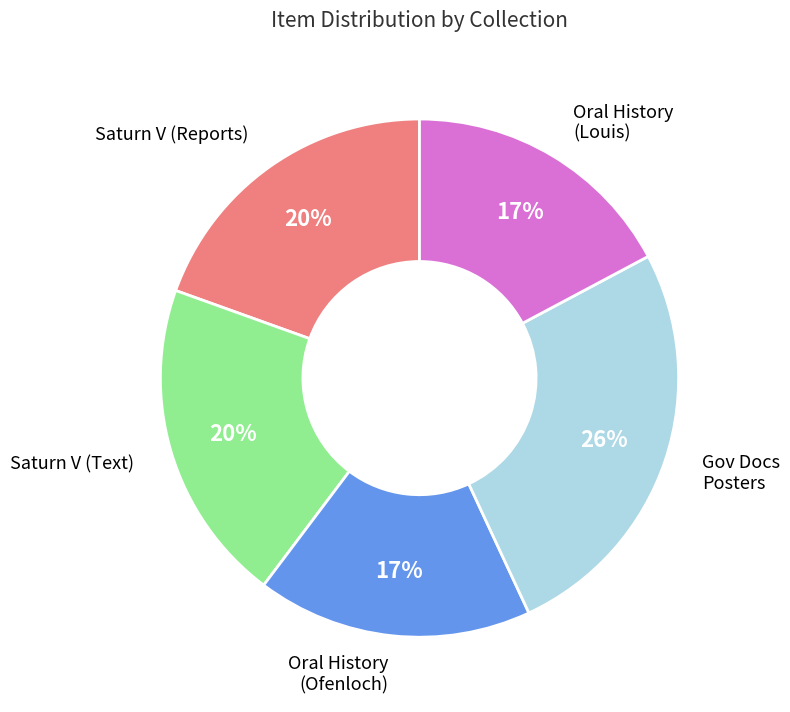

To the nearest percent, what is the average slice percentage?

20%